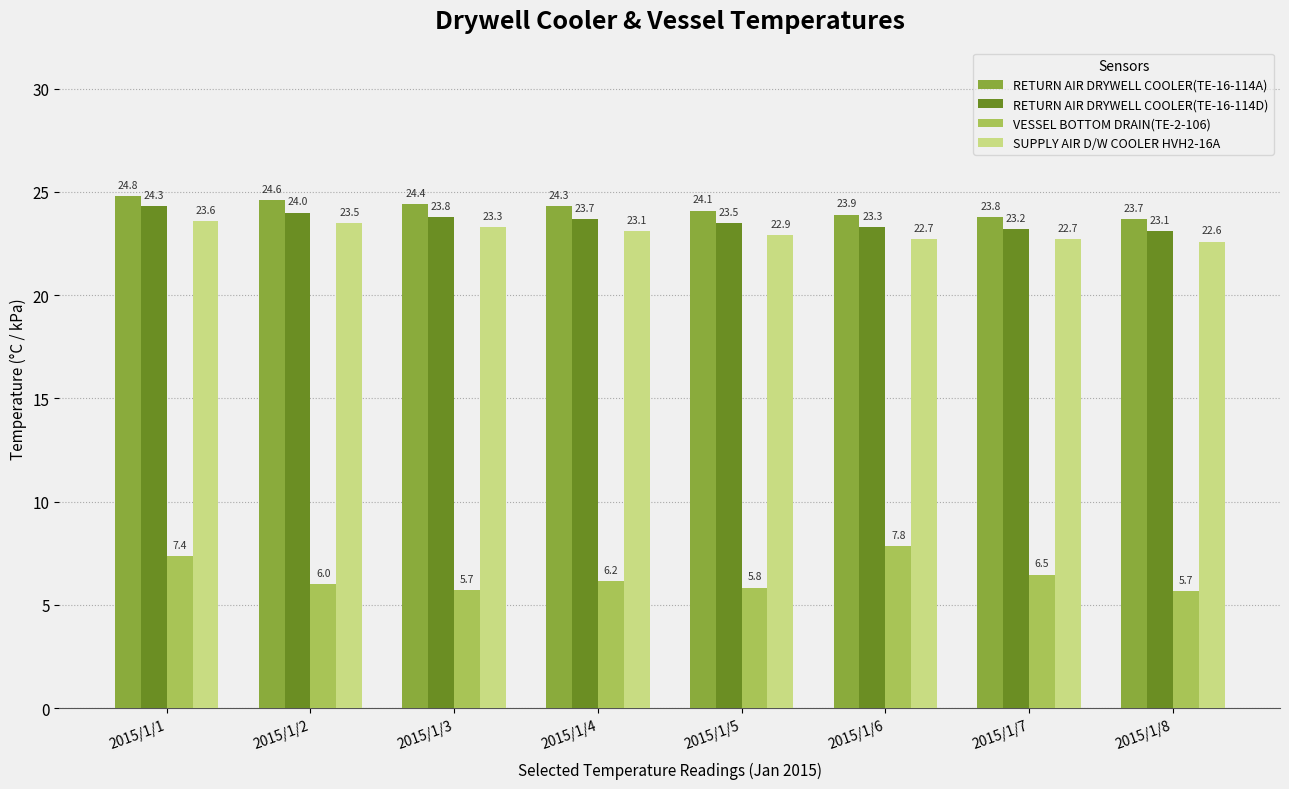

At 2015/1/3, list the series in order from smallest to largest.

VESSEL BOTTOM DRAIN(TE-2-106), SUPPLY AIR D/W COOLER HVH2-16A, RETURN AIR DRYWELL COOLER(TE-16-114D), RETURN AIR DRYWELL COOLER(TE-16-114A)